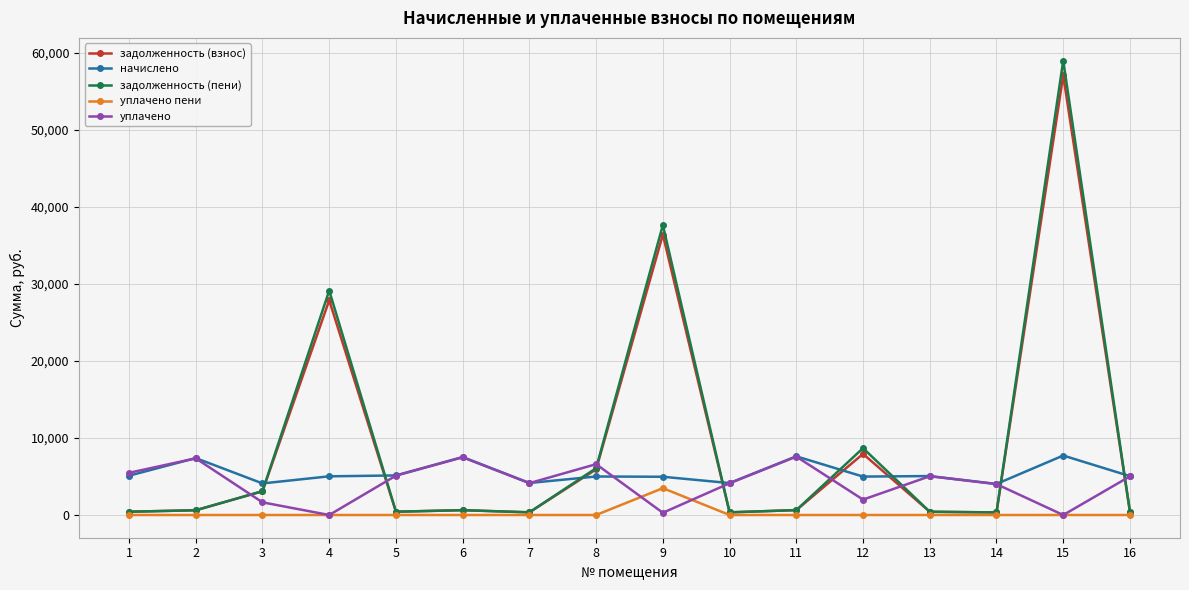

How many times do начислено and задолженность (взнос) cross each other?

8